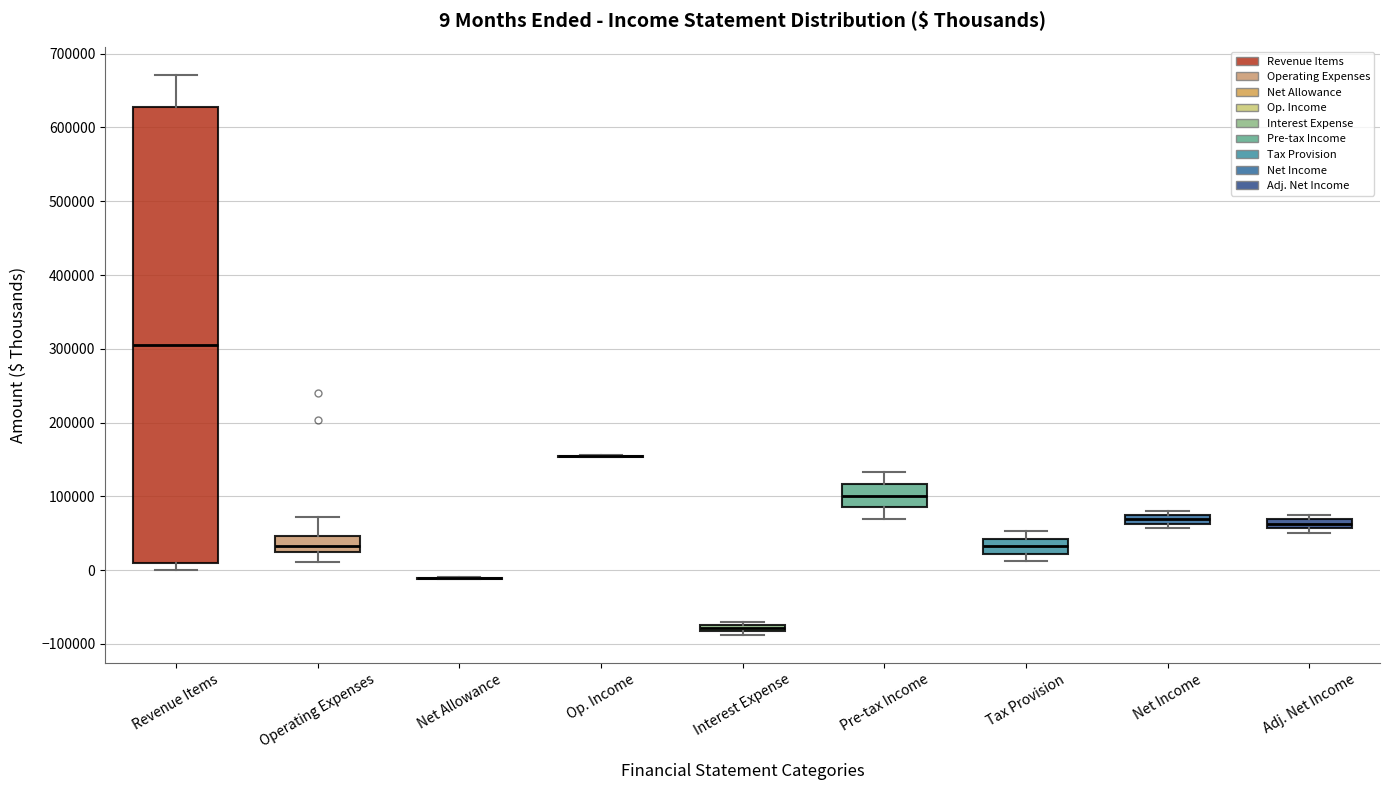

Comparing the boxes themselves (not the whiskers), which one is the tallest?

Revenue Items